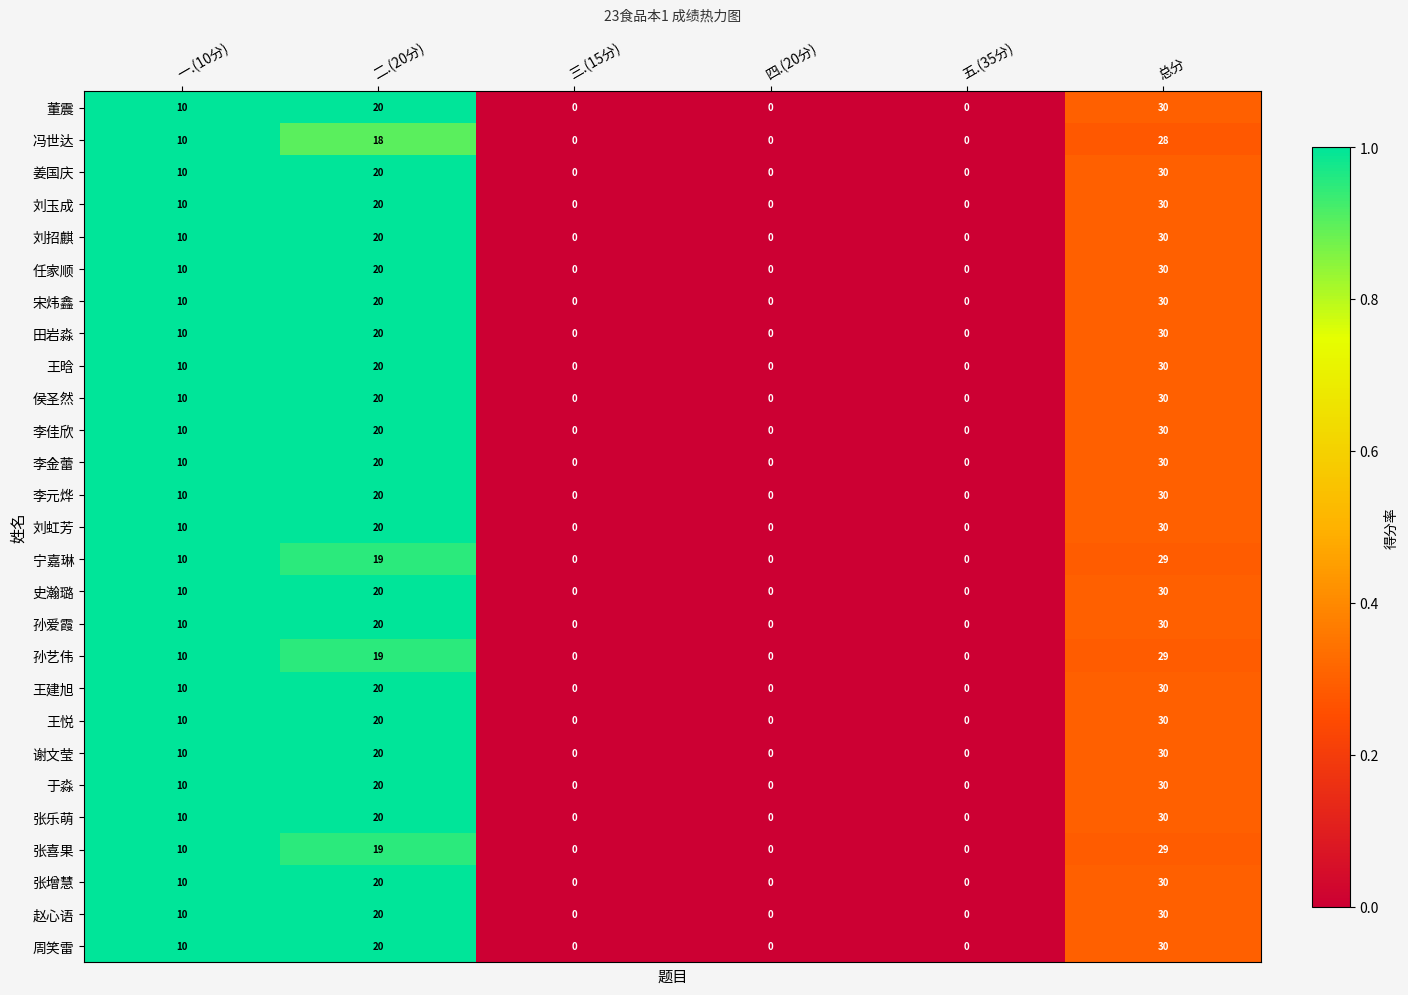

At which label is 冯世达 closest to 14?

一.(10分)